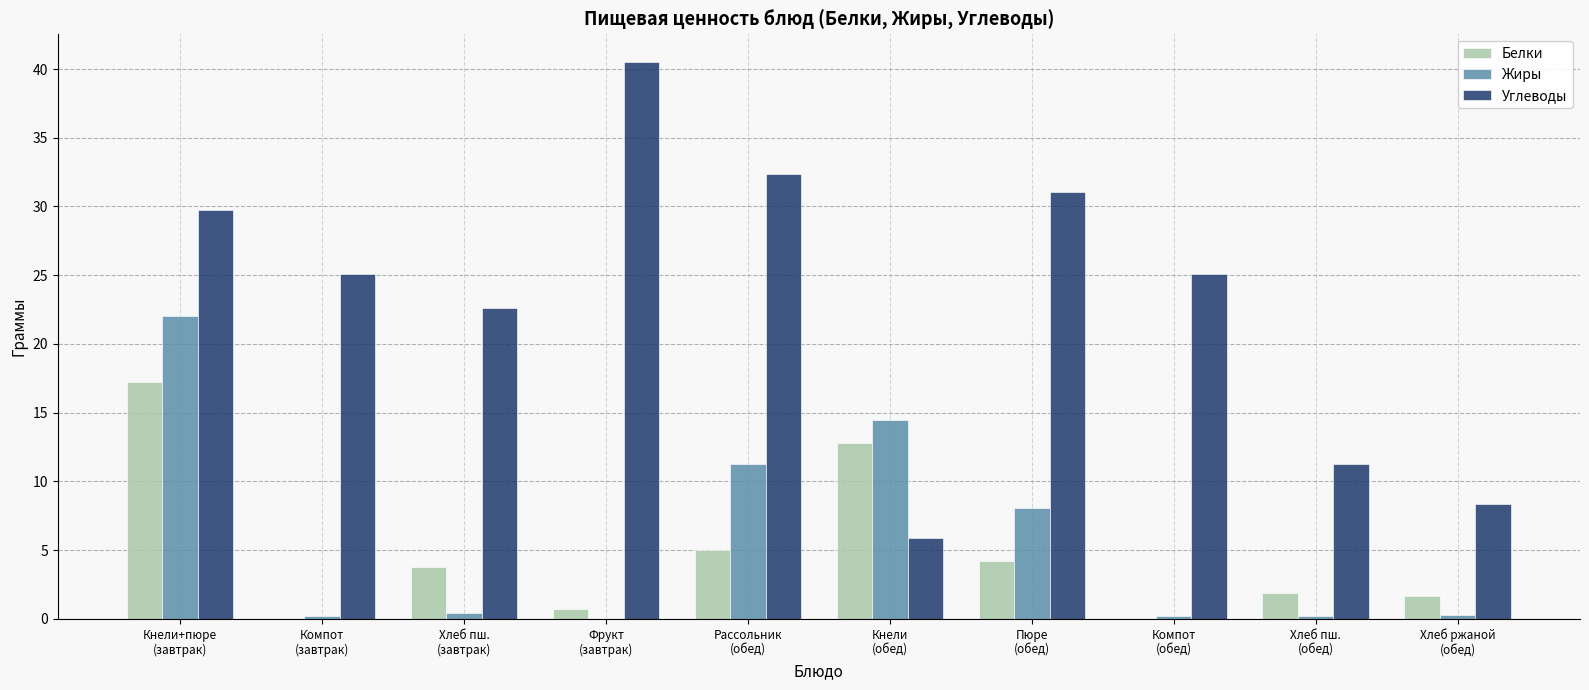

What are all the series names shown in the legend?

Белки, Жиры, Углеводы